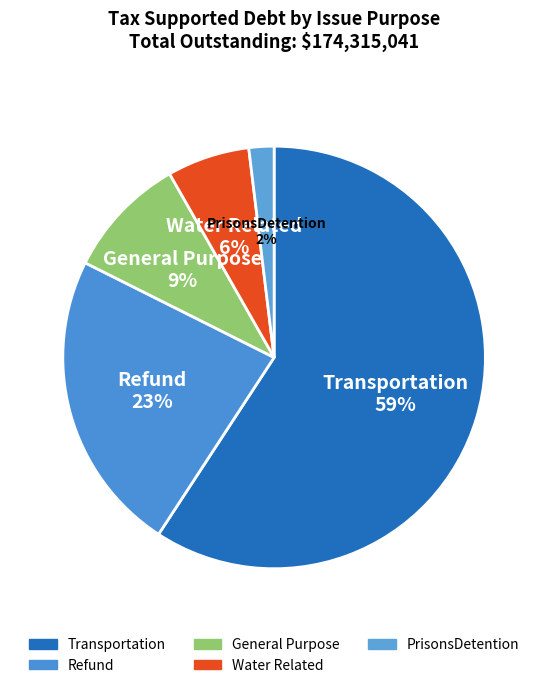

To the nearest percent, what is the combined percentage of Refund and Water Related?

29%